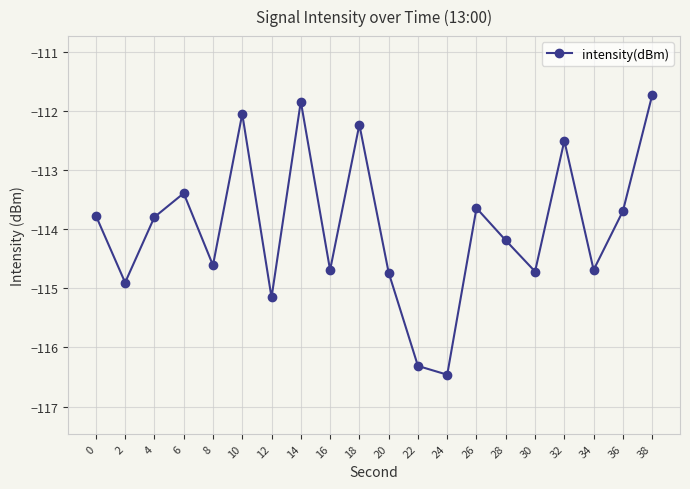

Which label corresponds to the largest value in the chart?

38